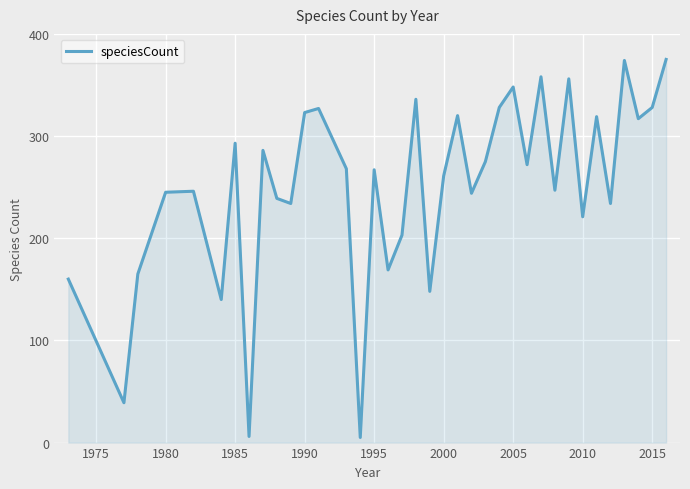

What is the difference between the maximum and minimum values?

370